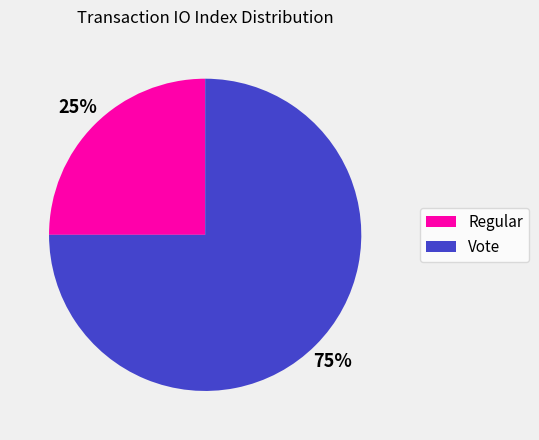

Rank the categories by value from highest to lowest.

Vote, Regular